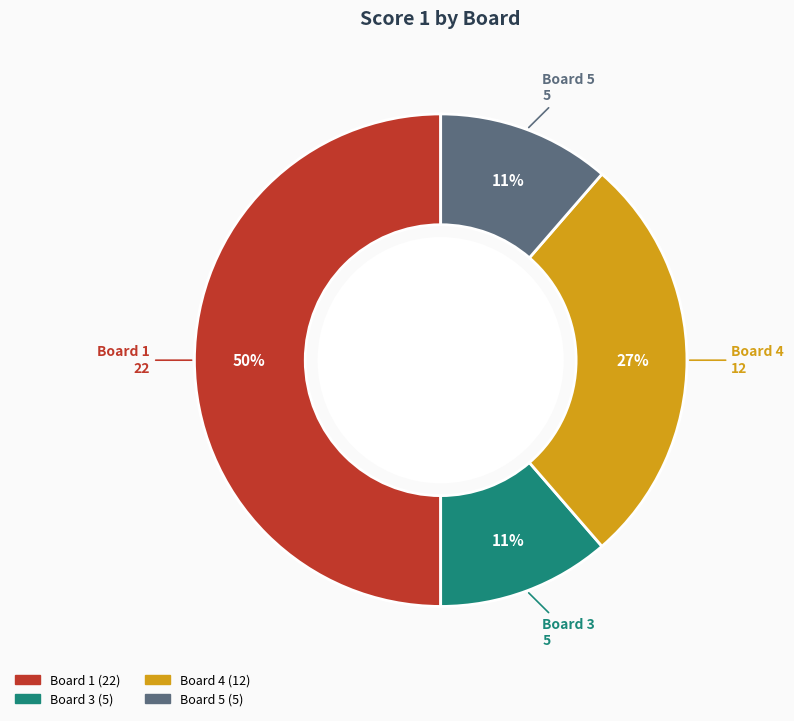

To the nearest percent, what is the average slice percentage?

25%